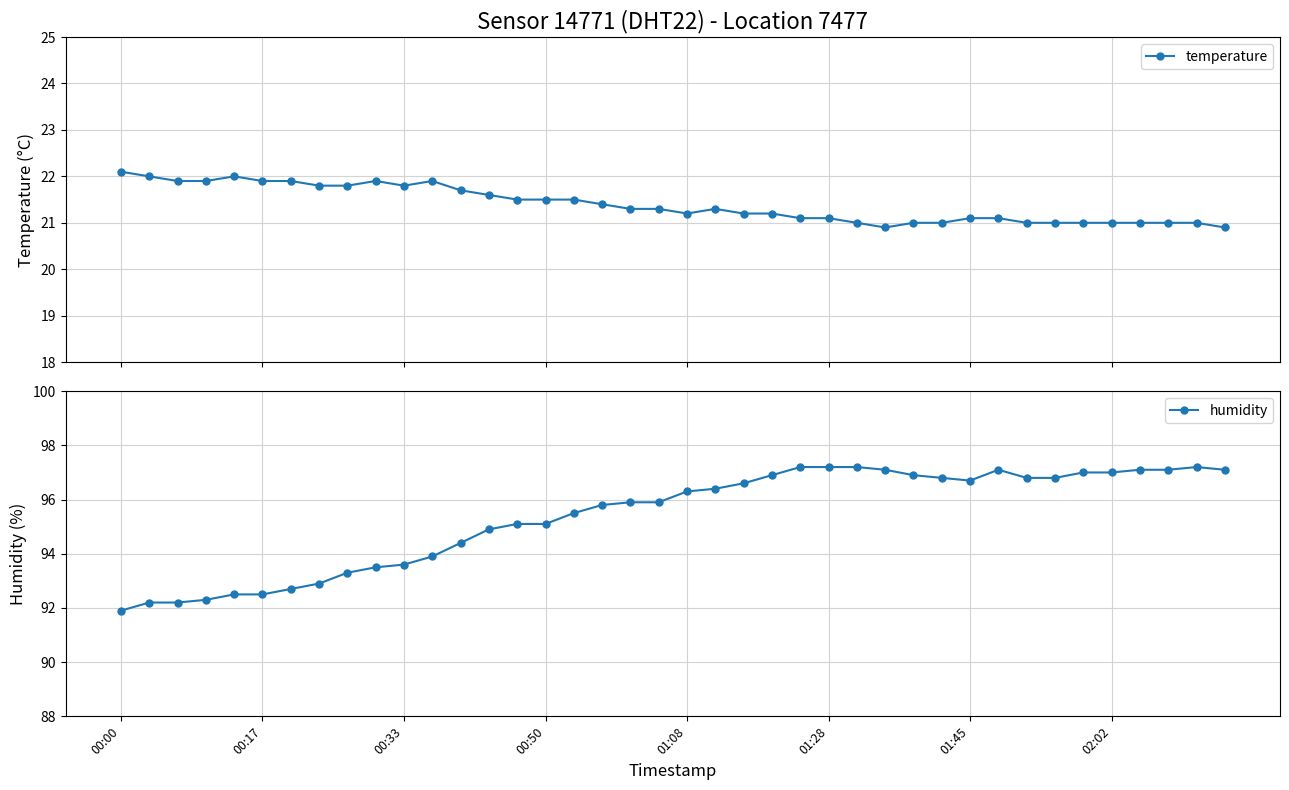

True or false: temperature has more than 0 interior local peaks.

True